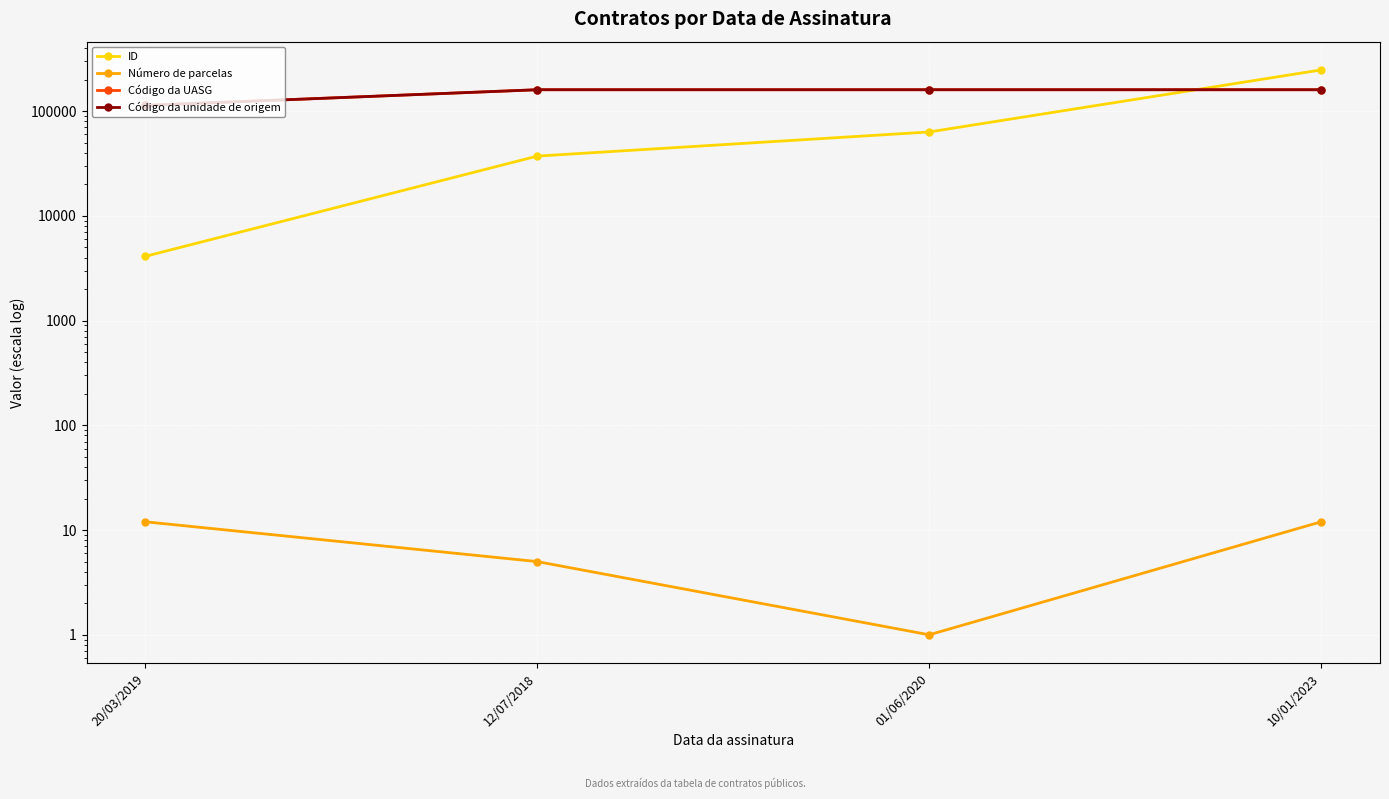

Is it true that Número de parcelas equals 3 at 10/01/2023?

False